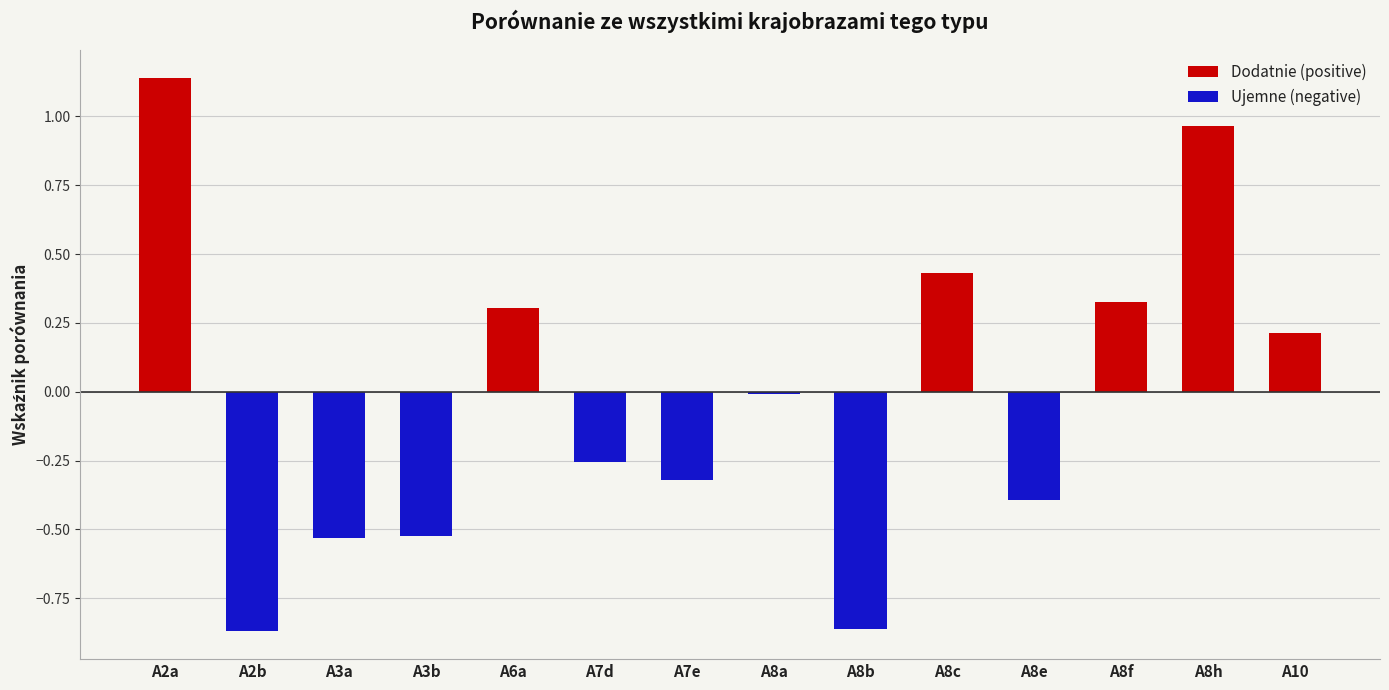

The Dodatnie (positive) series shows 0.5 at A8a. True or false?

False